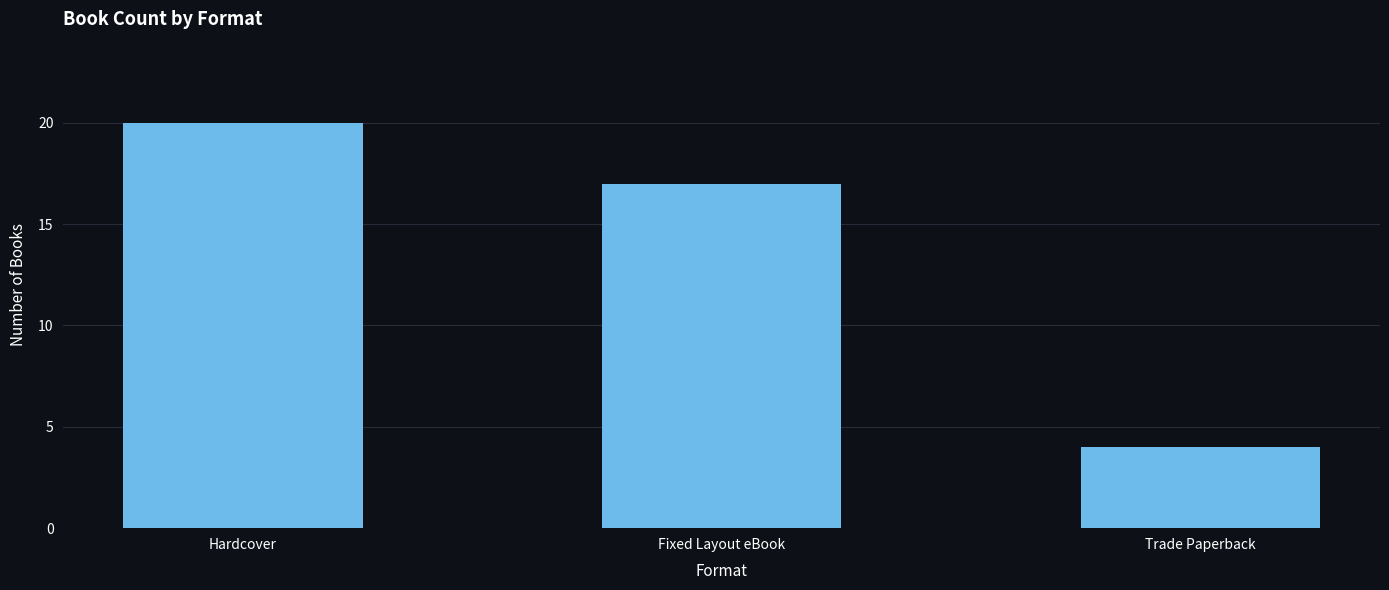

What position from the left is Fixed Layout eBook?

2